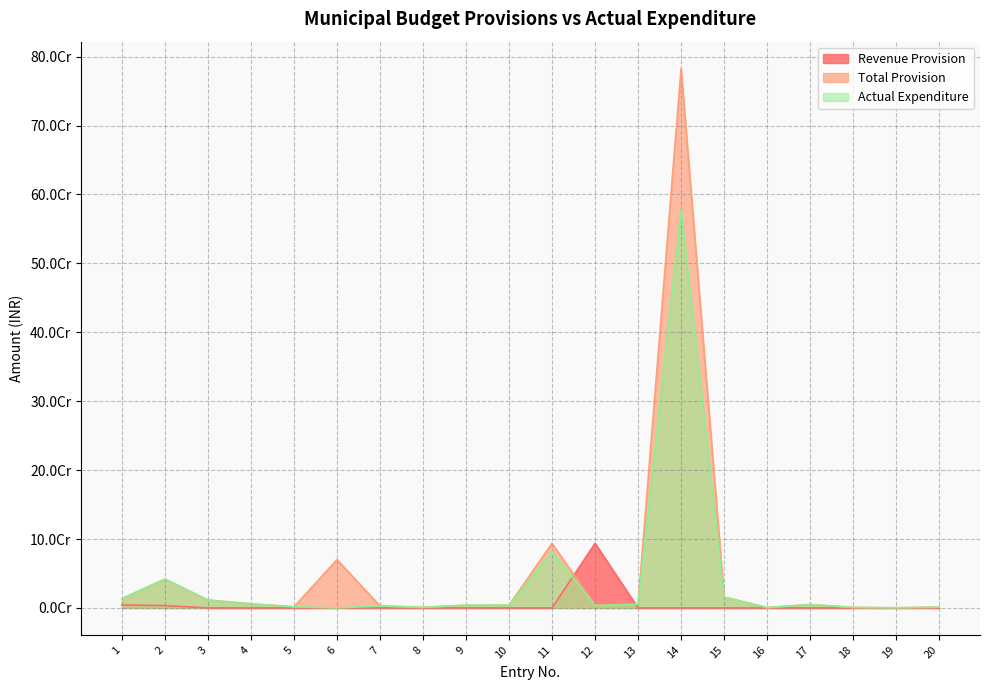

The Actual Expenditure series shows 13443134 at 1. True or false?

True